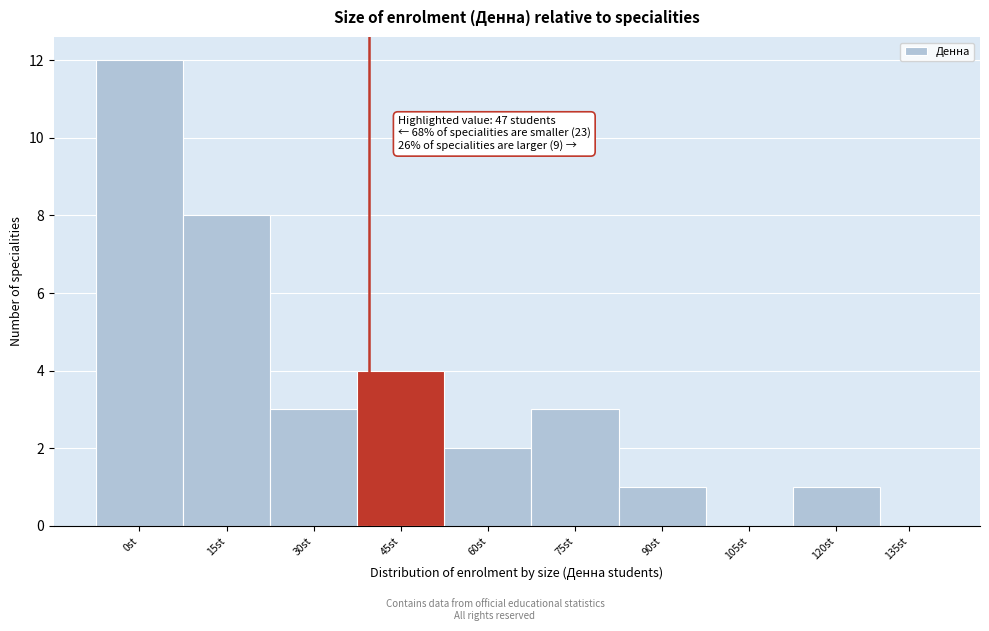

Reading left to right, what are all the values shown in this chart?

0st=12	15st=8	30st=3	45st=4	60st=2	75st=3	90st=1	105st=0	120st=1	135st=0